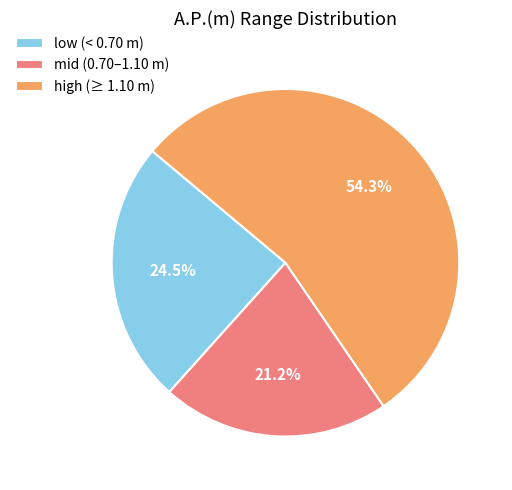

How many slices are in this pie chart?

3